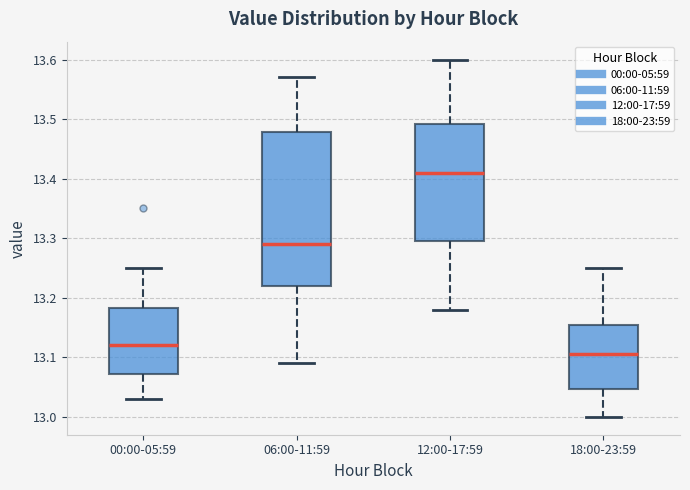

Comparing the boxes themselves (not the whiskers), which one is the tallest?

06:00-11:59